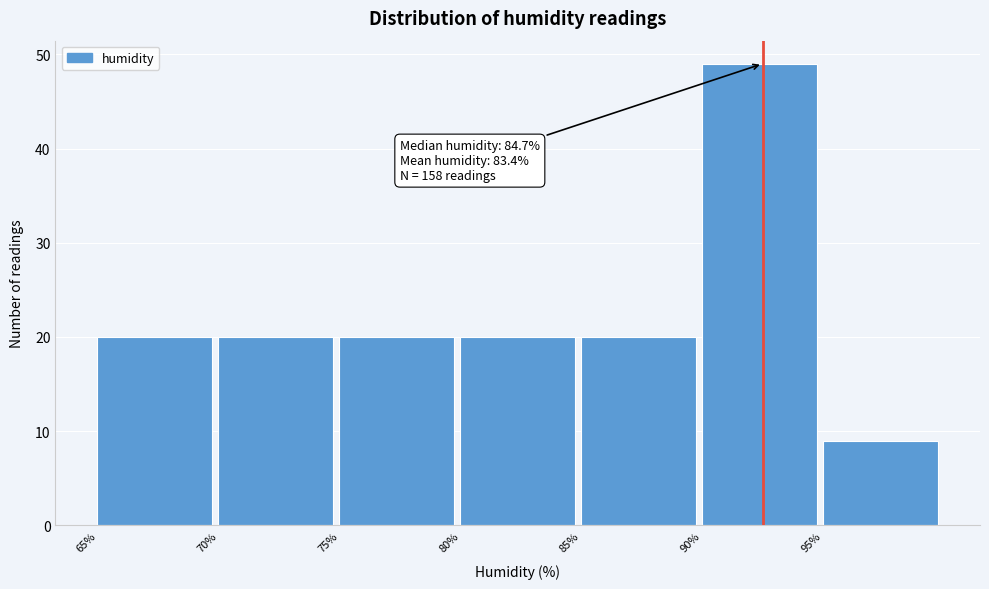

Over which range of the x-axis is the bar tallest?

90 to 95